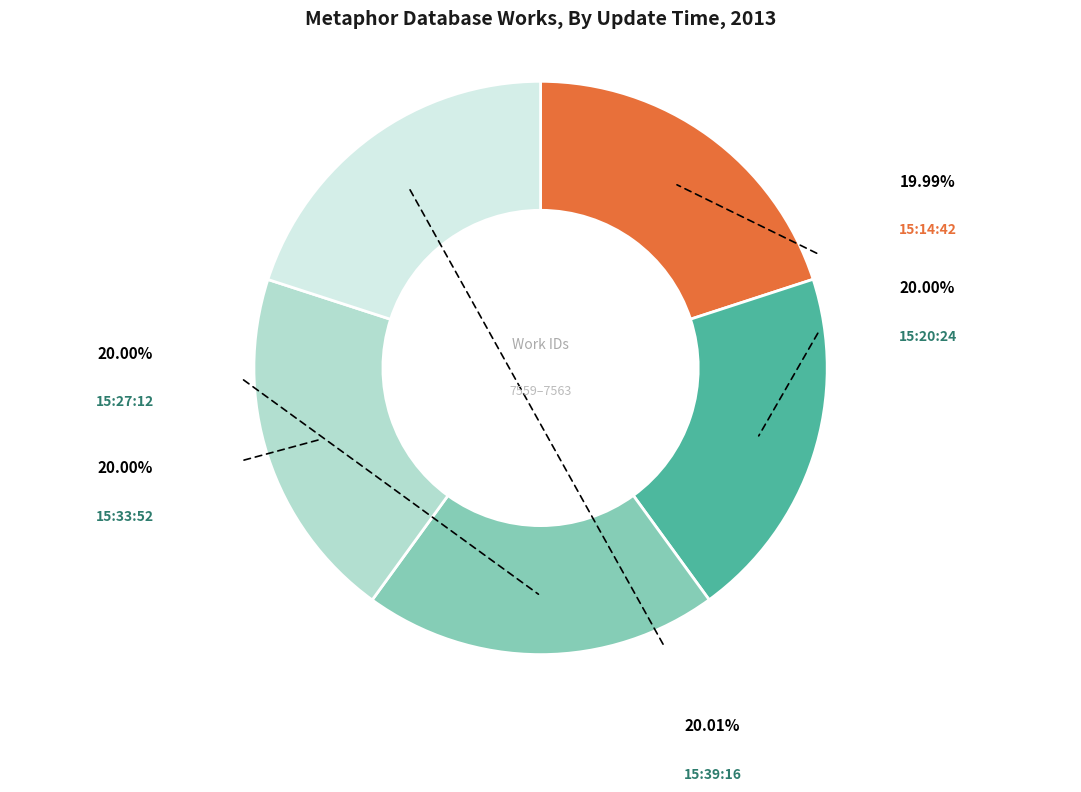

Rank the categories by value from highest to lowest.

2013-07-24 15:39:16, 2013-07-24 15:33:52, 2013-07-24 15:27:12, 2013-07-24 15:20:24, 2013-07-24 15:14:42